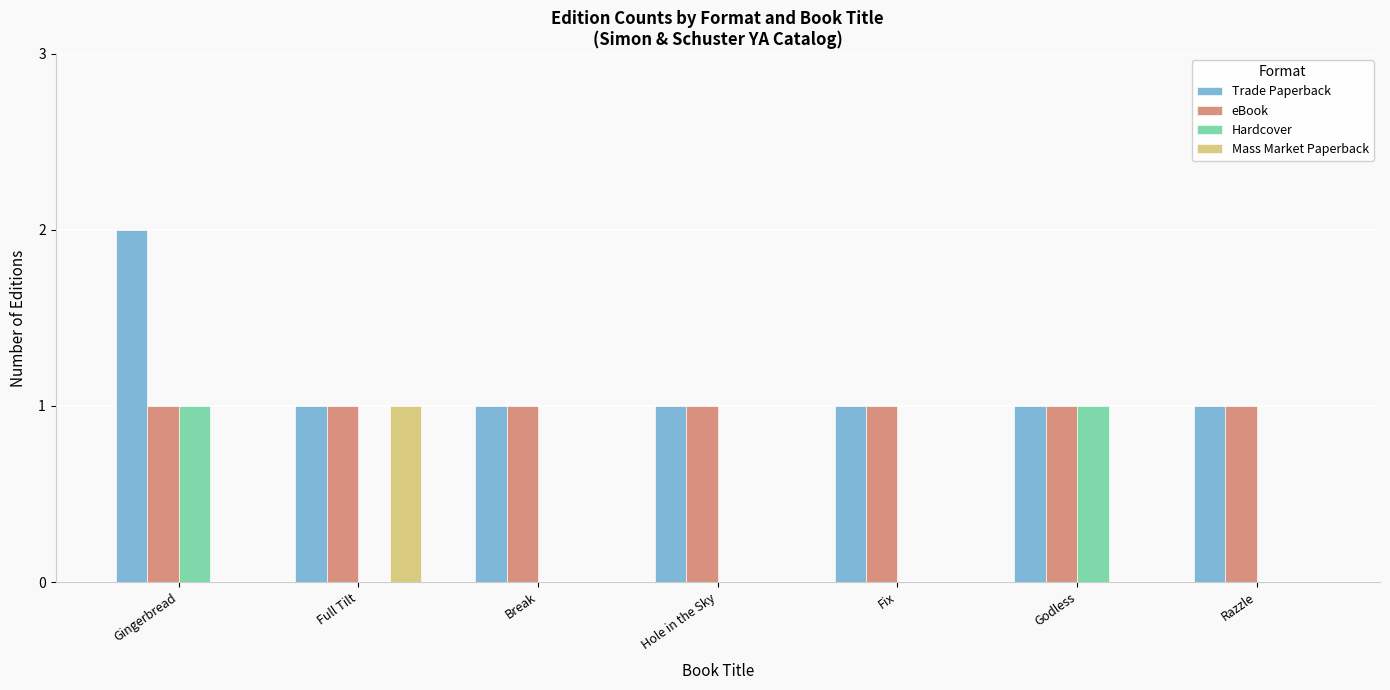

At which category is the sum across all series the highest?

Gingerbread